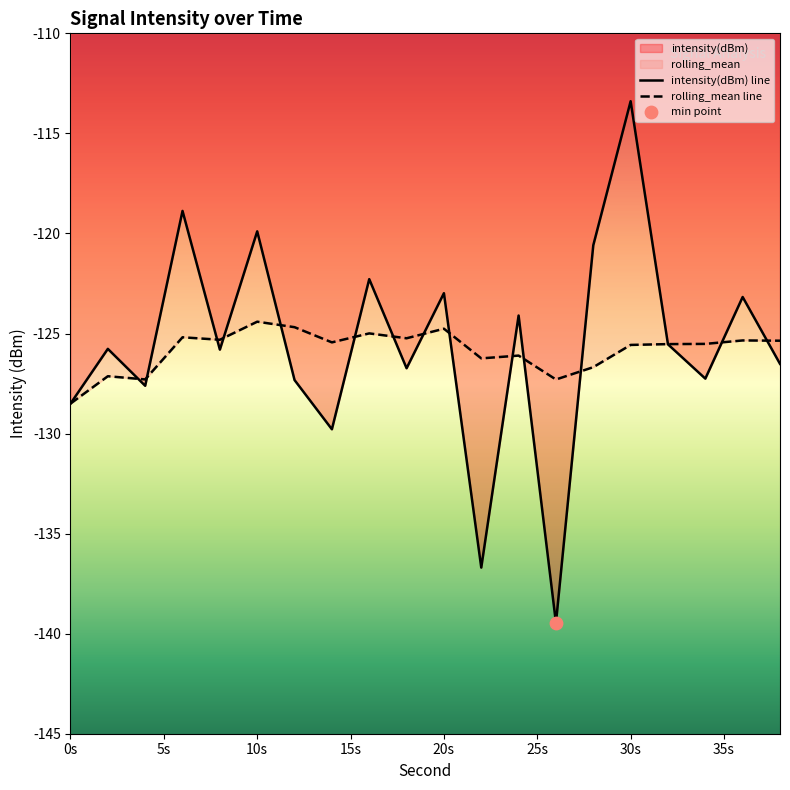

What are all the series names shown in the legend?

intensity(dBm), rolling_mean